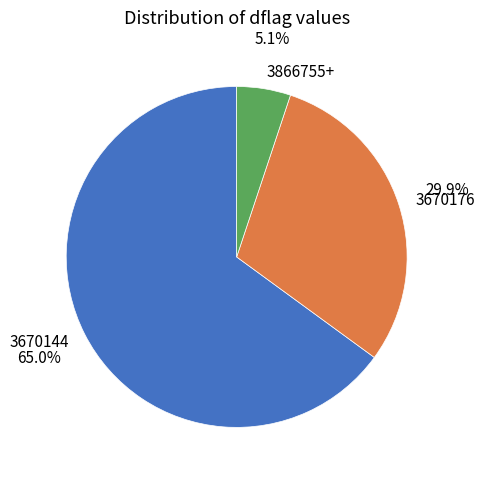

Is 3670176 the majority of the pie?

No